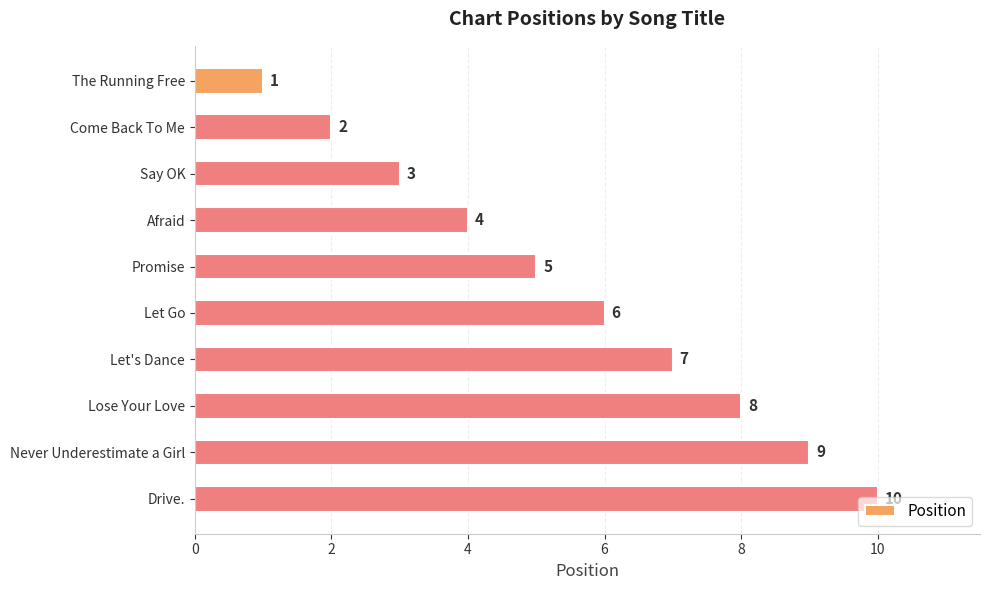

Count the values in the range 3 to 8.

6